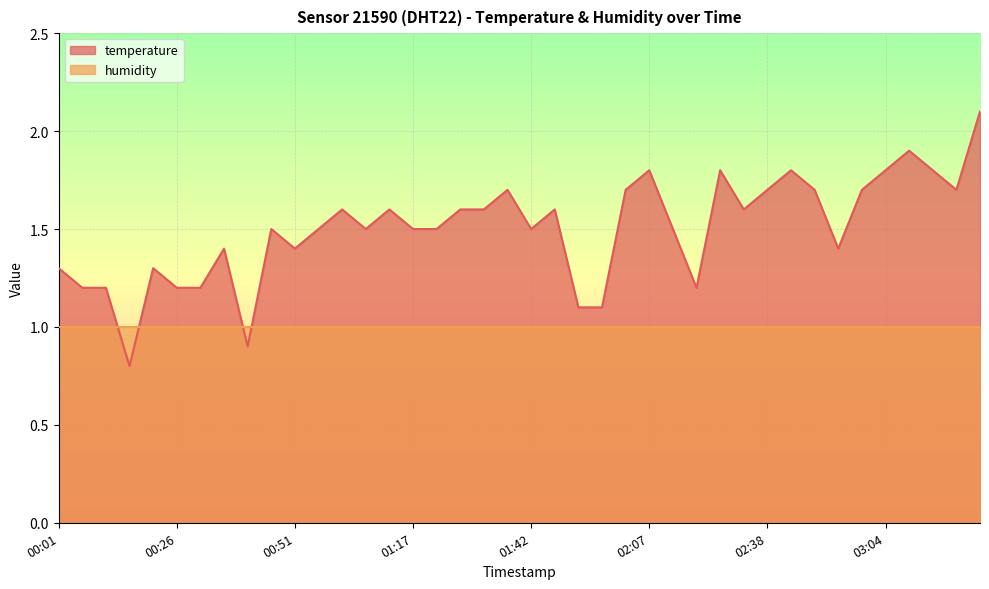

What is the label of the 38th point from the right?

00:11